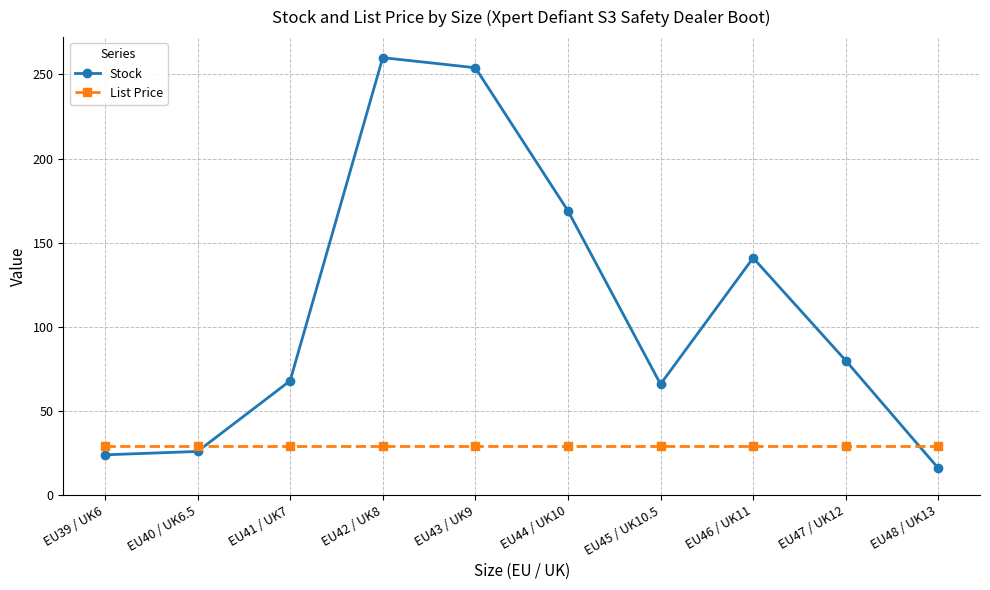

Rank the series by their maximum value, from highest to lowest.

Stock, List Price